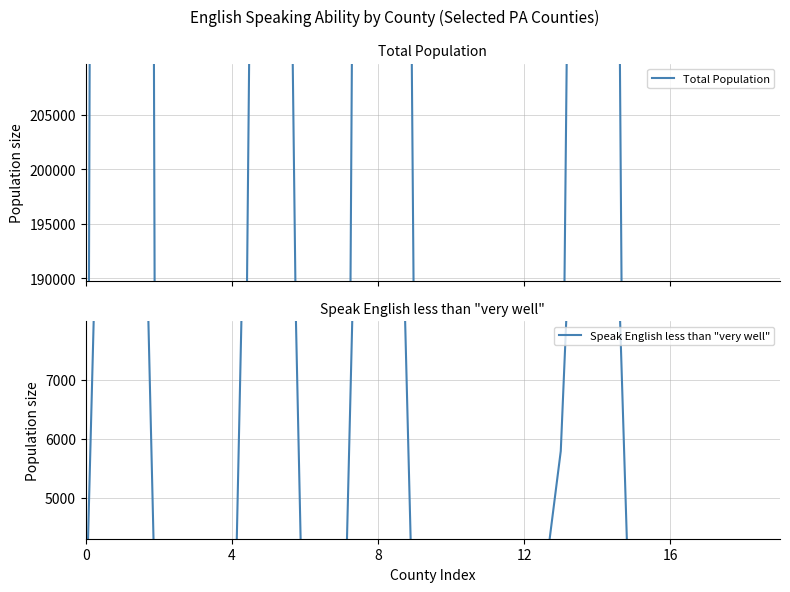

Rank the series by their average value, from lowest to highest.

Speak English less than "very well", Total Population